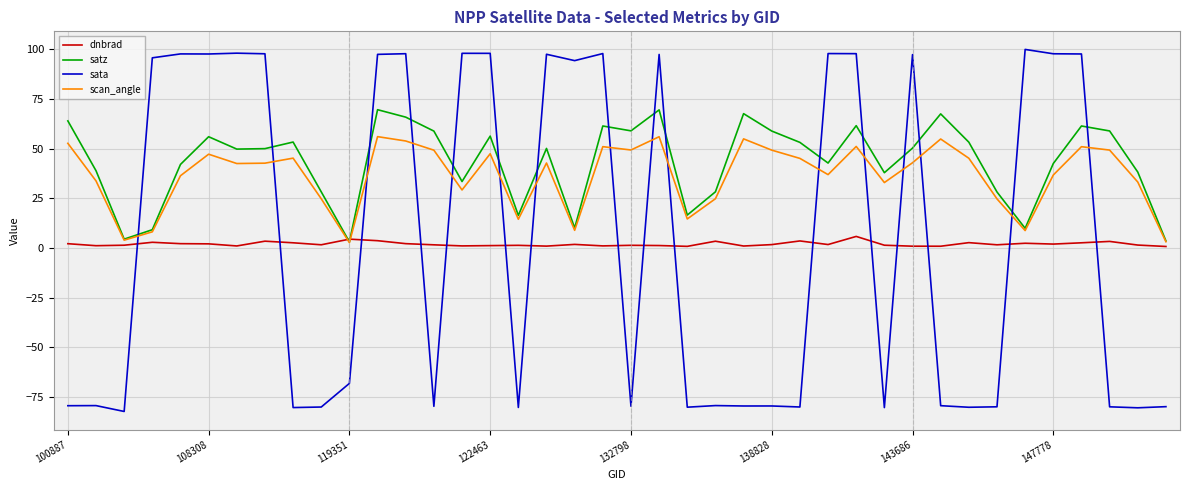

Rank the series by their maximum value, from lowest to highest.

dnbrad, scan_angle, satz, sata